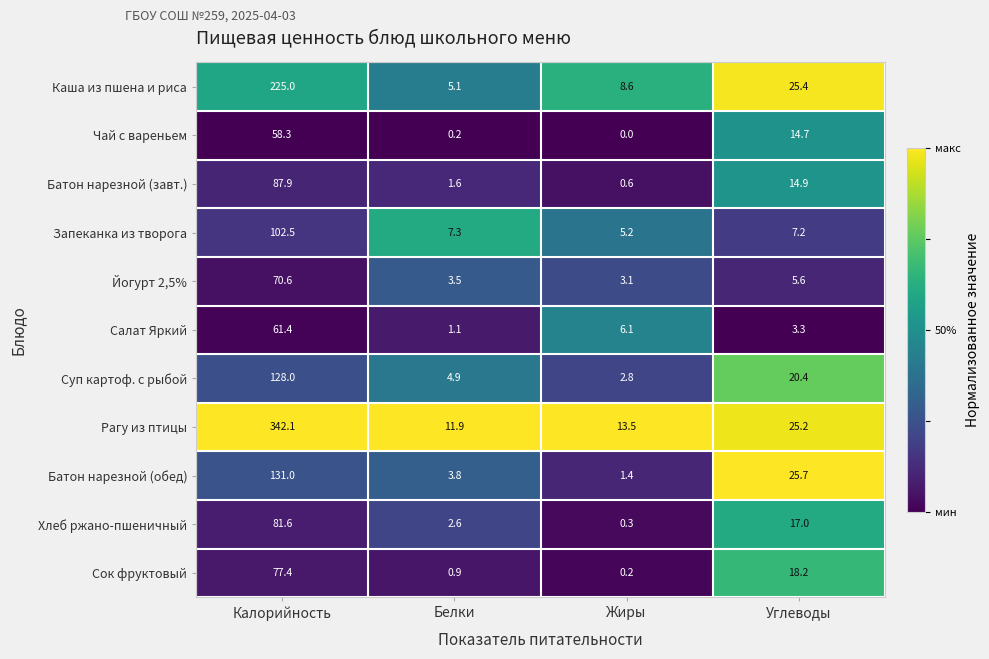

At which category does the chart reach its peak across all series?

Калорийность